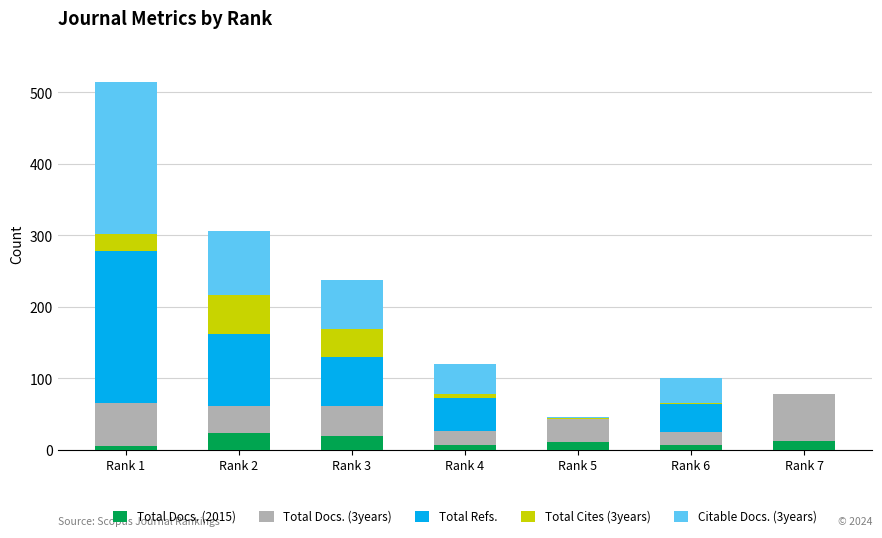

What is the maximum value for Total Docs. (2015)?

24